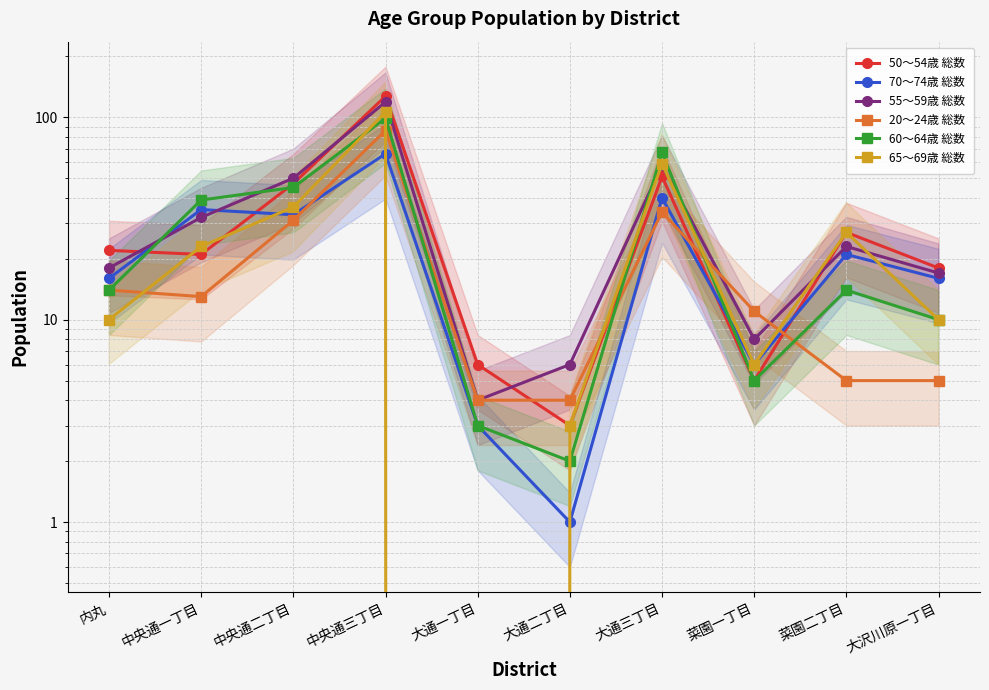

True or false: 50～54歳 総数 has a value of 6 at 大通一丁目.

True